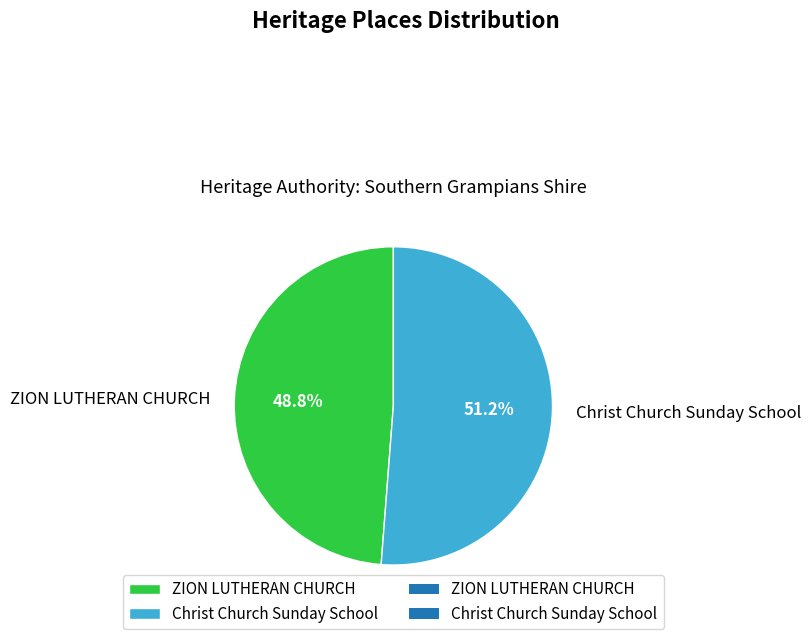

To the nearest percent, what percentage of the pie is Christ Church Sunday School?

51%